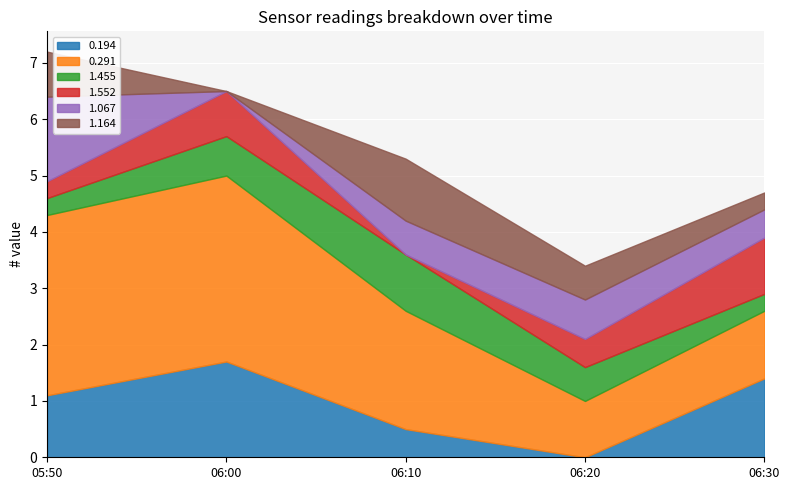

Which series changed the most between 2007/06/13 06:10 and 2007/06/13 06:30?

1.552